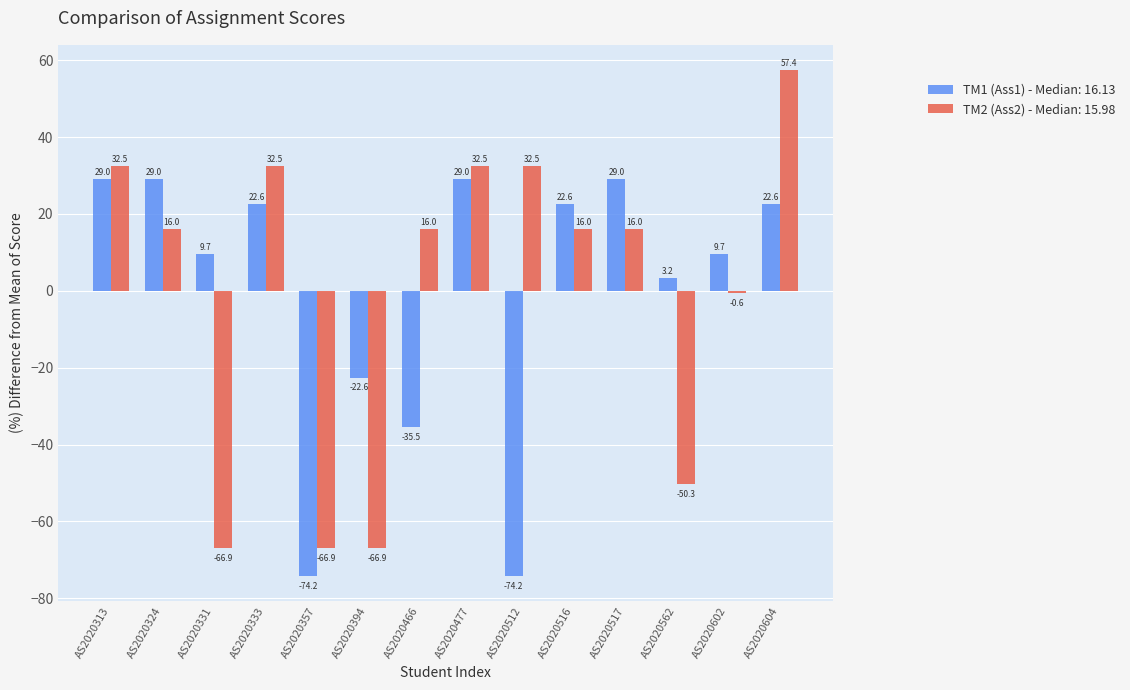

How many series are shown in this chart?

2